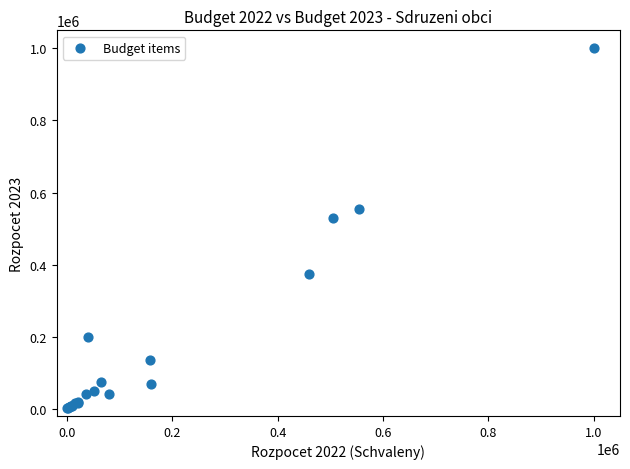

What Y value in the scatter plot is closest to 500500?

530000